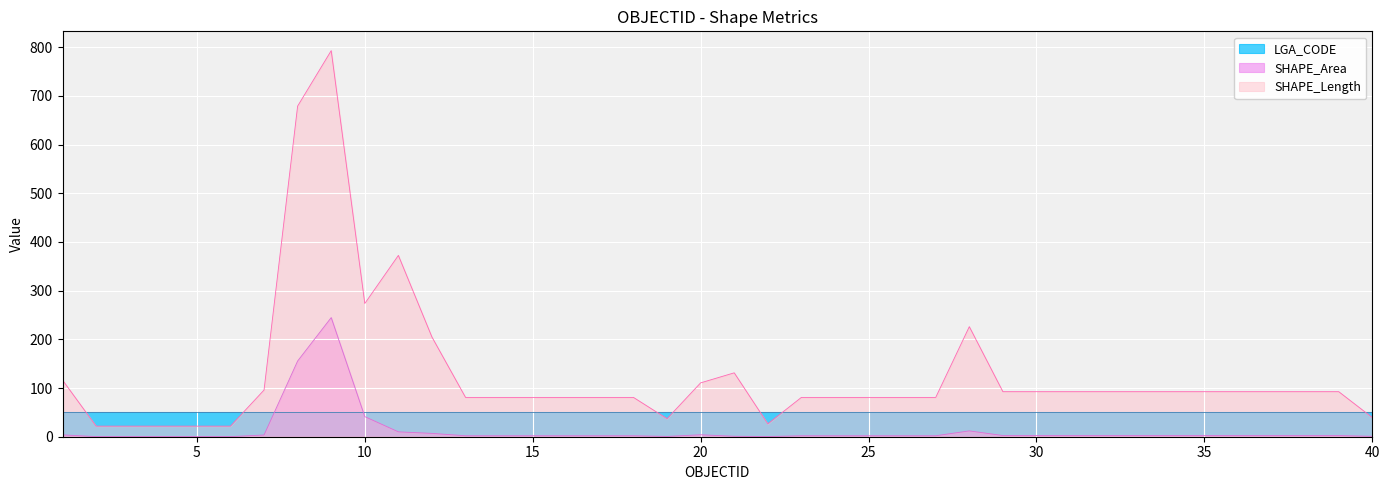

What is the sum of the SHAPE_Area values at 1 and 16?

5.8